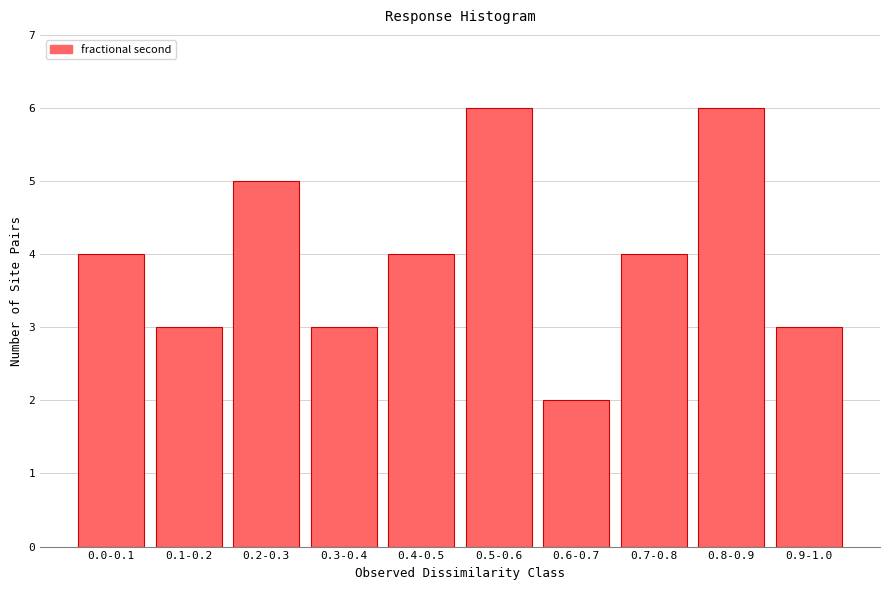

Reading left to right, what are all the values shown in this chart?

0.0-0.1=4	0.1-0.2=3	0.2-0.3=5	0.3-0.4=3	0.4-0.5=4	0.5-0.6=6	0.6-0.7=2	0.7-0.8=4	0.8-0.9=6	0.9-1.0=3